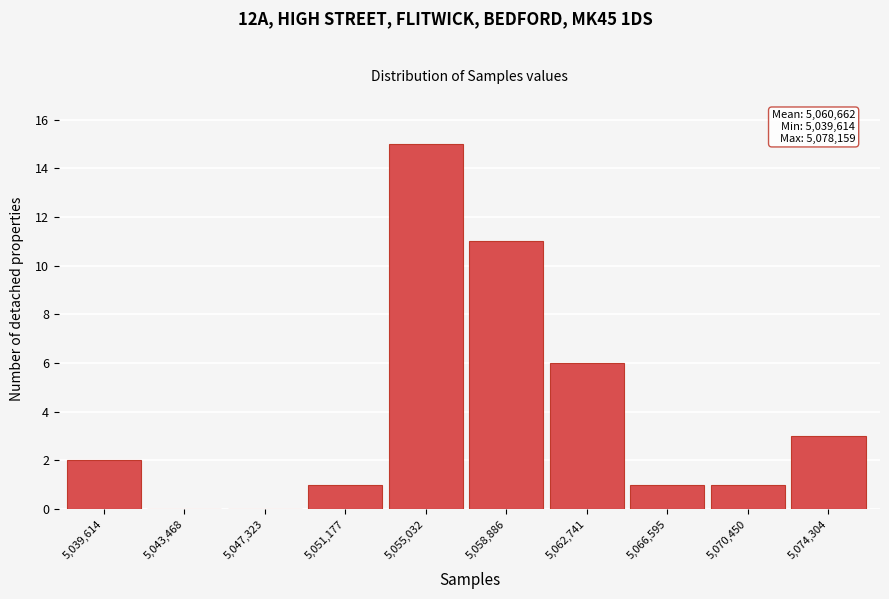

Reading left to right, transcribe all the data shown in this chart.

5,039,614=2	5,043,468=0	5,047,323=0	5,051,177=1	5,055,032=15	5,058,886=11	5,062,741=6	5,066,595=1	5,070,450=1	5,074,304=3